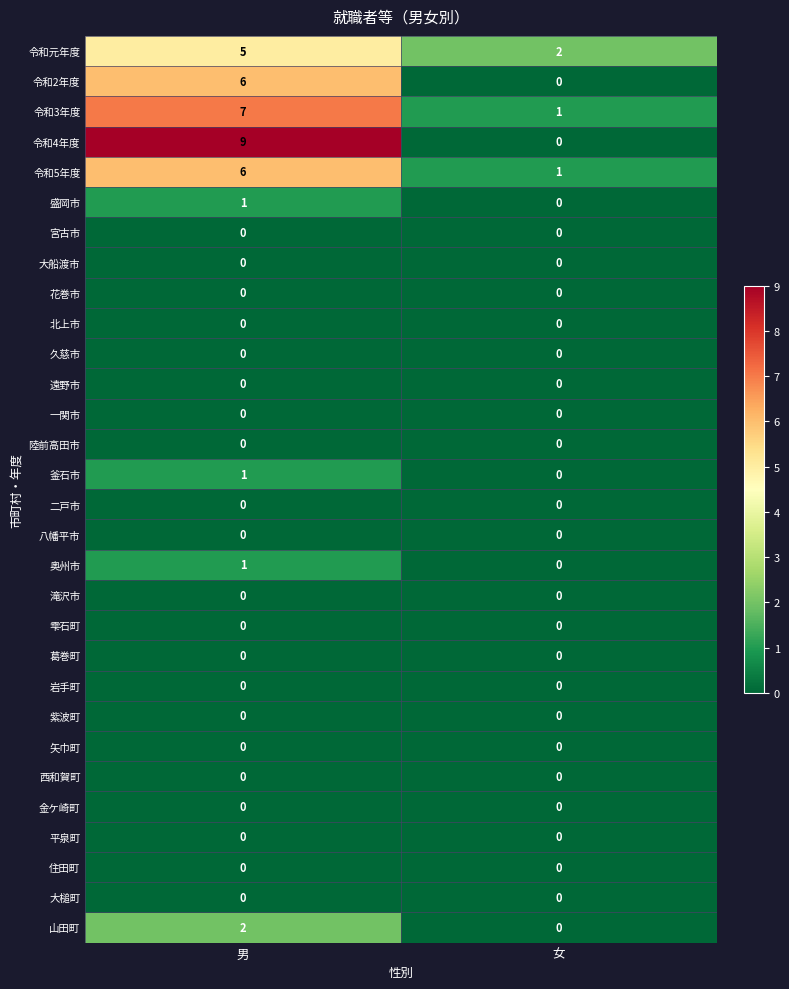

Which series changed the most between 男 and 女?

令和4年度